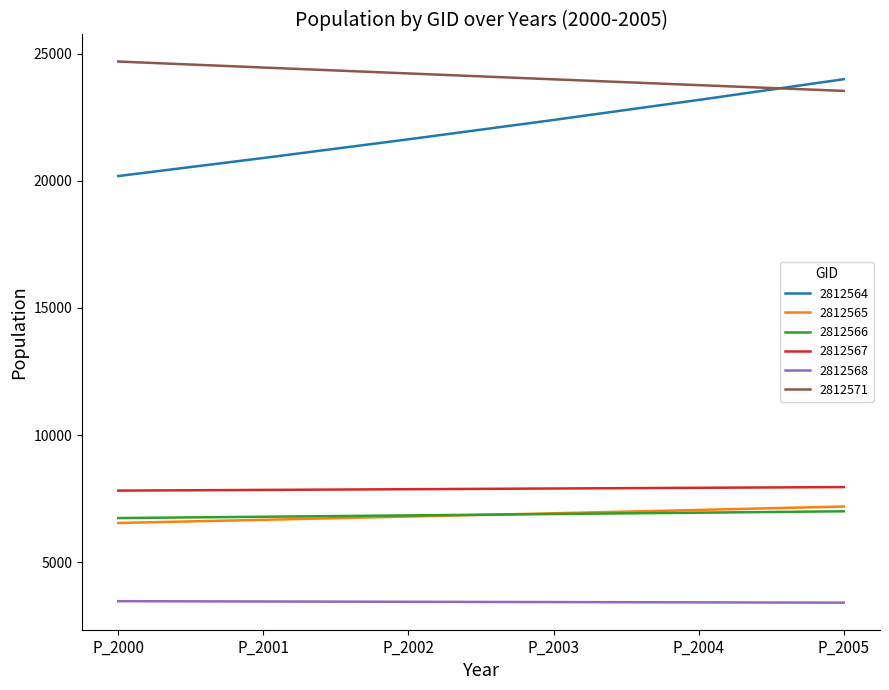

What are all the series names shown in the legend?

2812564, 2812565, 2812566, 2812567, 2812568, 2812571